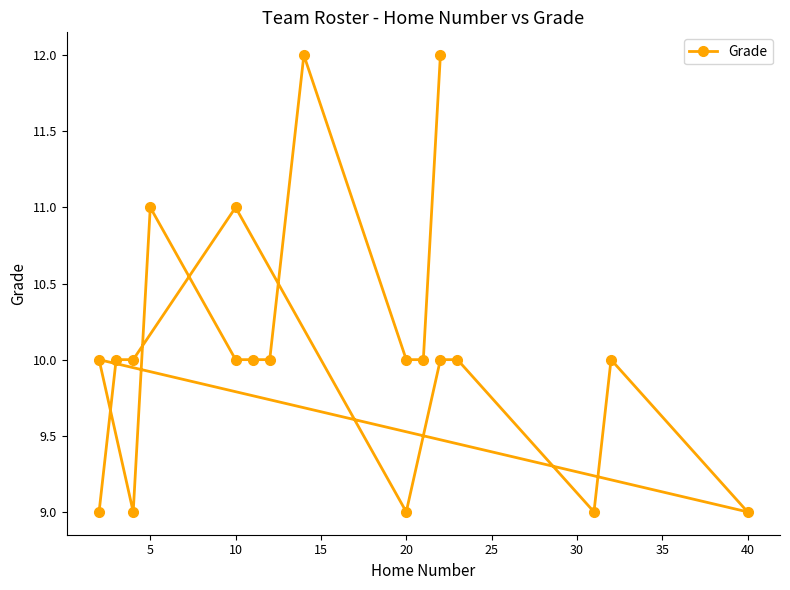

The value at 15 is 10. True or false?

True